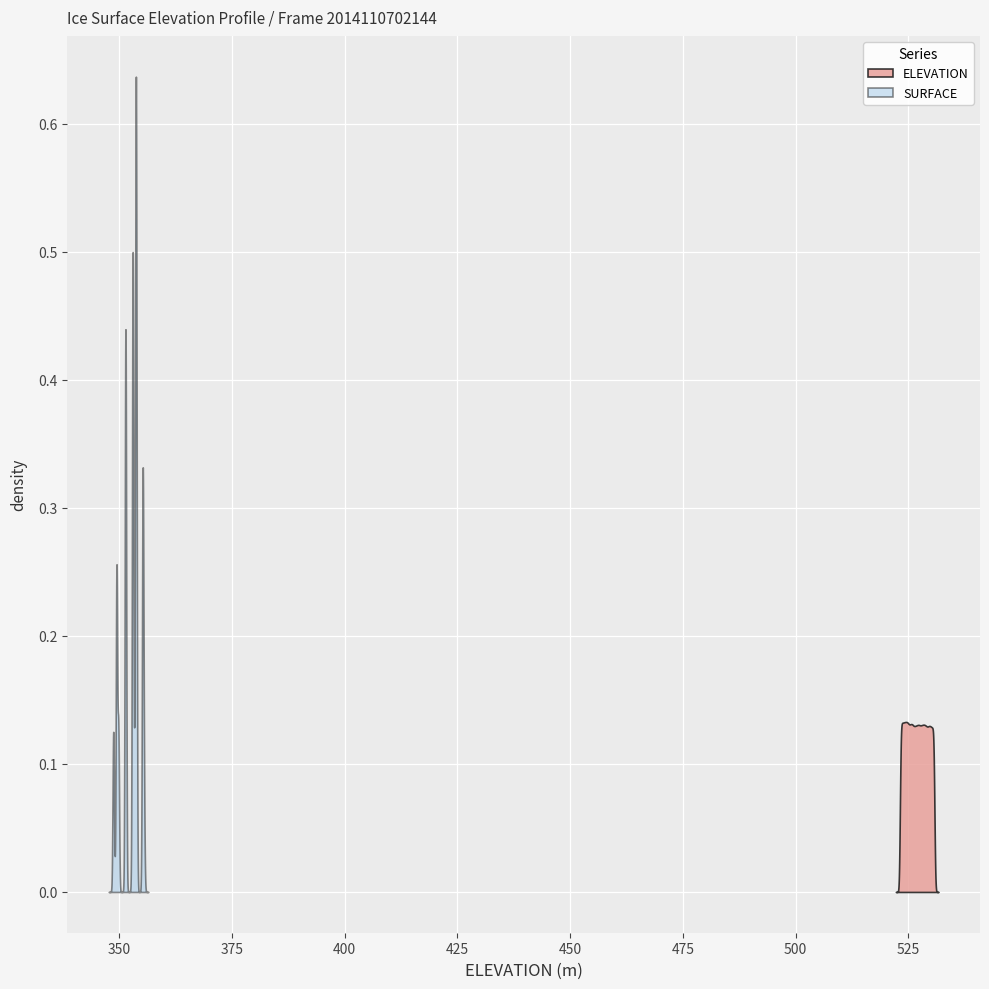

Between 14 and 3, which is larger?

14